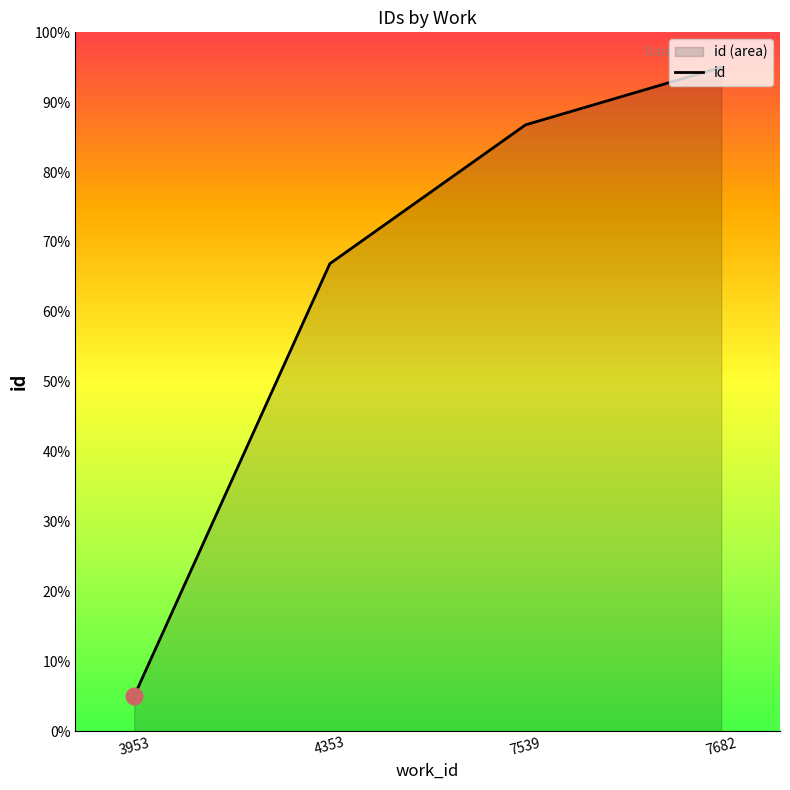

Reading left to right, extract all data points from this chart.

5.0	66.9	86.8	95.0